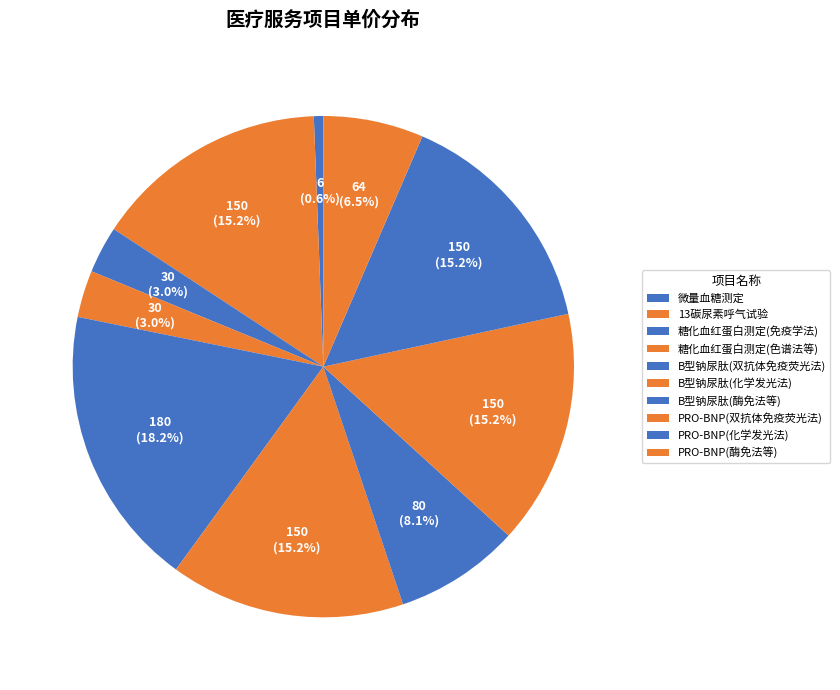

What percentage do PRO-BNP(酶免法等) and B型钠尿肽(酶免法等) together represent?

14.5%